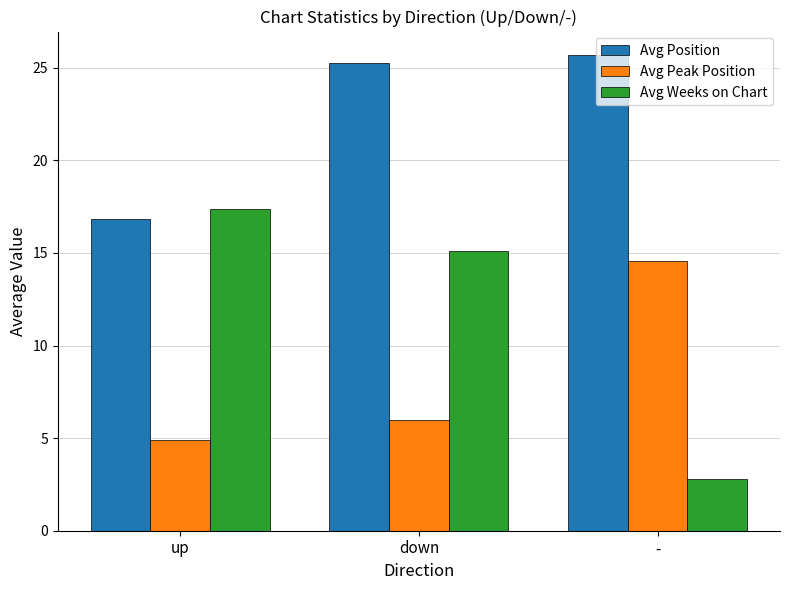

What is the difference between the maximum and second lowest values in the Avg Peak Position series?

8.6